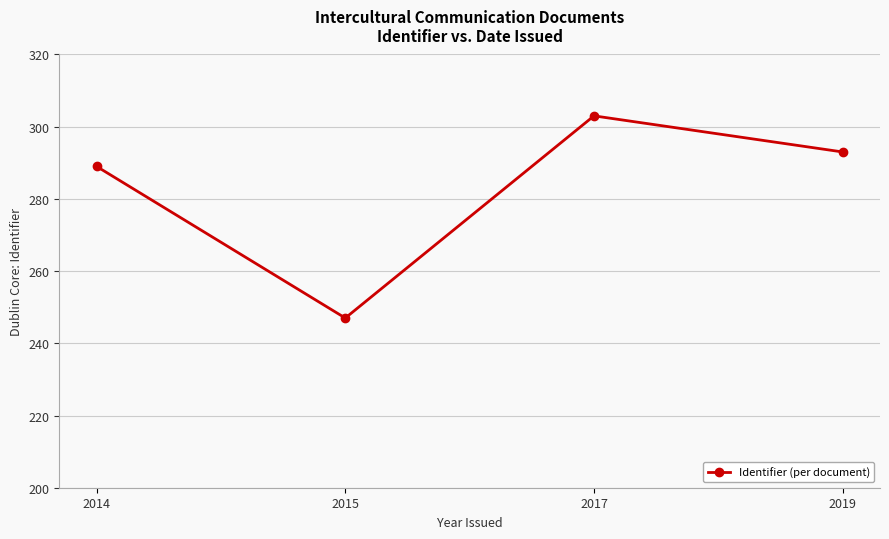

How many interior local peaks (higher than both neighbors) does the data have?

1